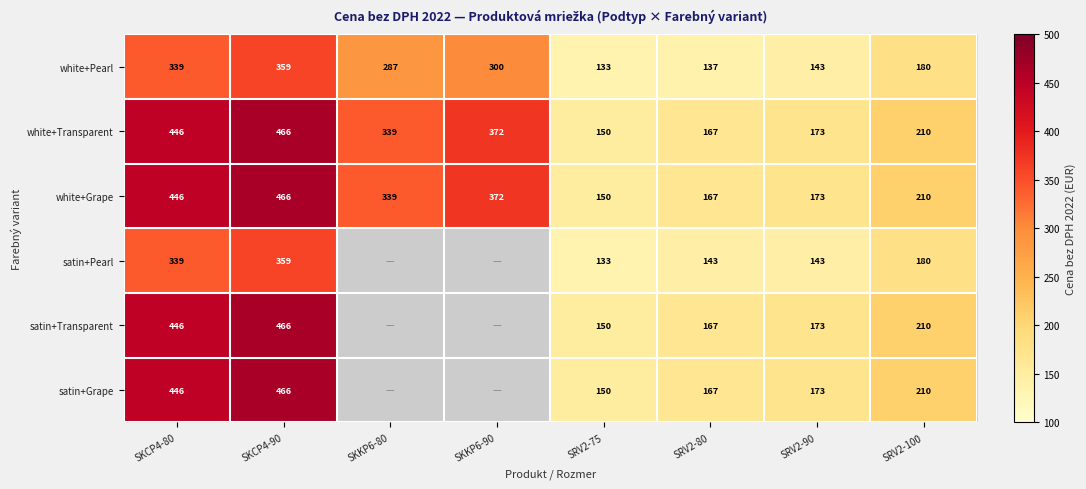

What is the spread (max minus min) of values at SKCP4-90?

107